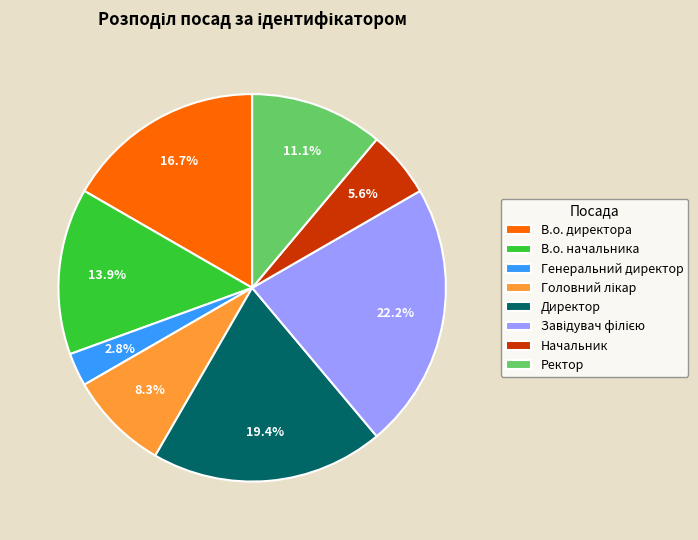

Which slice is the smallest?

Генеральний директор